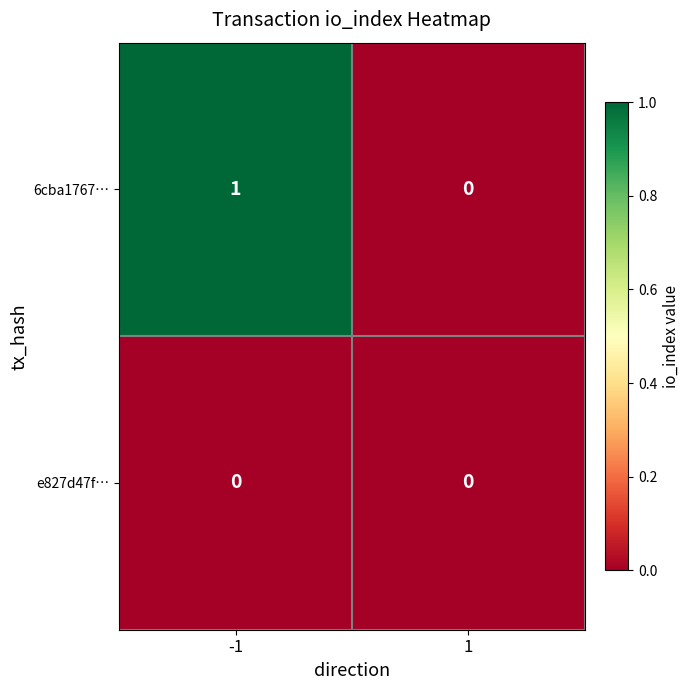

Which series has the largest total across all categories?

6cba1767…